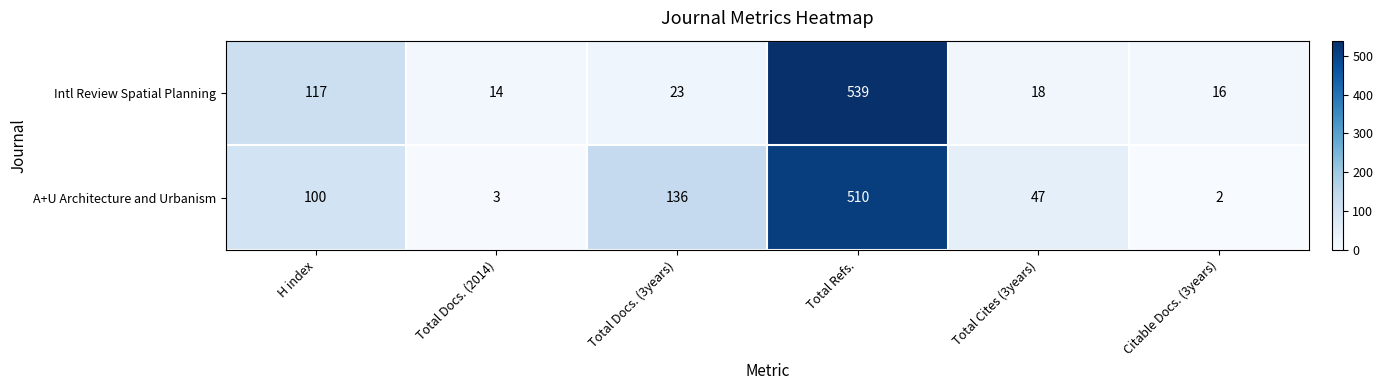

Which series has the widest spread of values?

Intl Review Spatial Planning